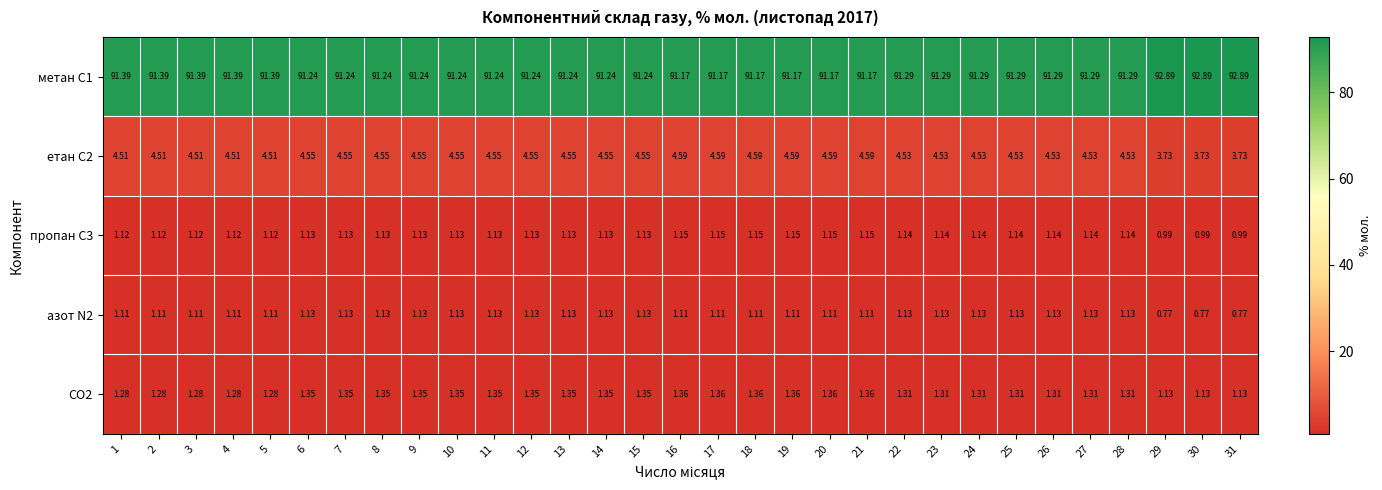

Is the value of CO2 at 22 greater than the value of метан С1 at 31?

No